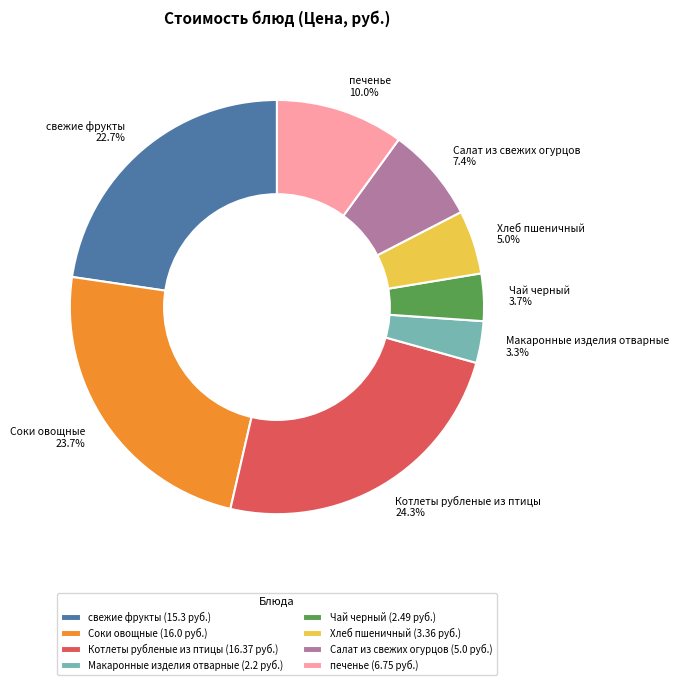

Count the number of slices in the pie.

8